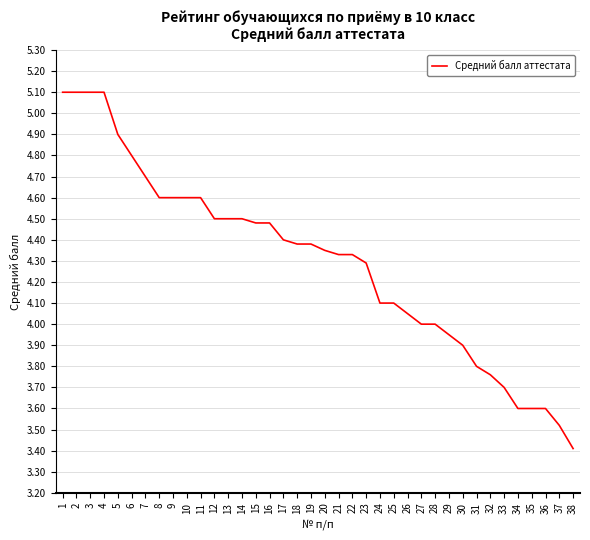

What is the smallest value displayed?

3.4